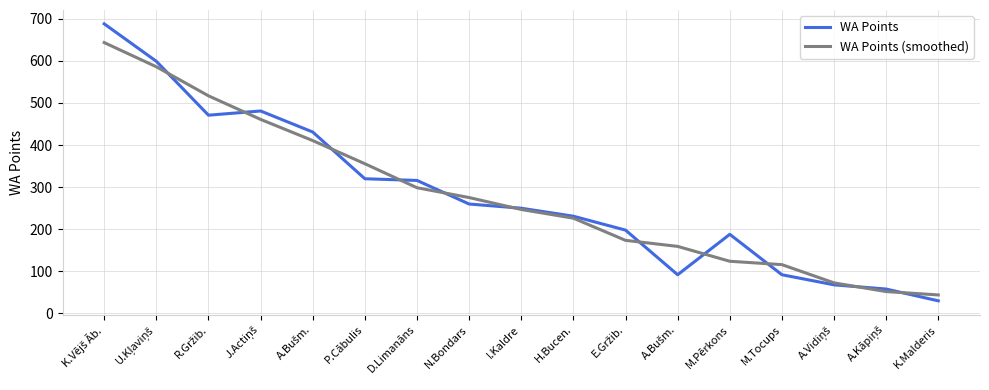

What is the label of the 10th point from the right?

N.Bondars